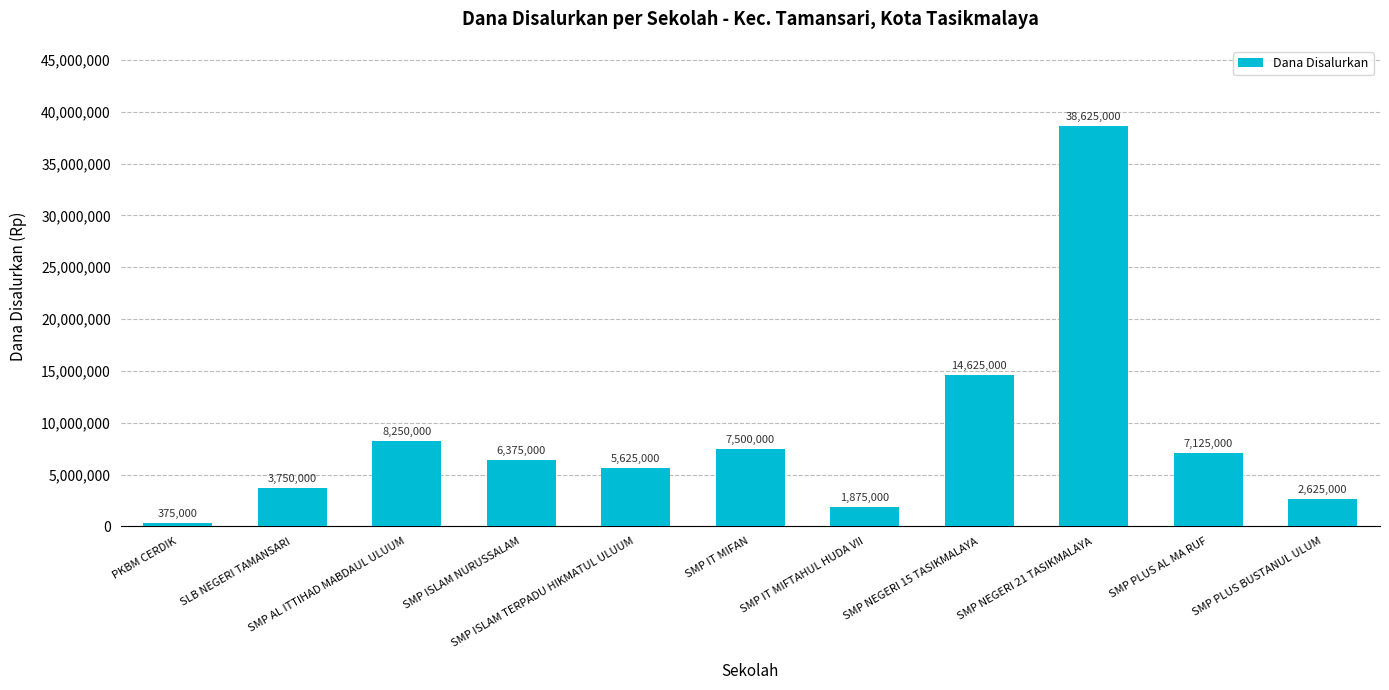

What position from the right is SLB NEGERI TAMANSARI?

10